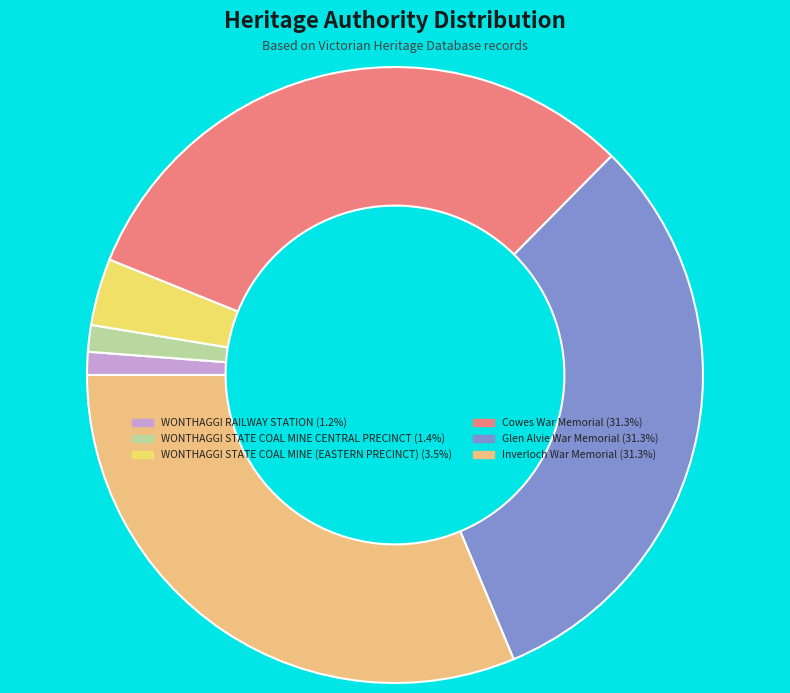

Do Glen Alvie War Memorial and Cowes War Memorial together represent more than half of the pie?

Yes